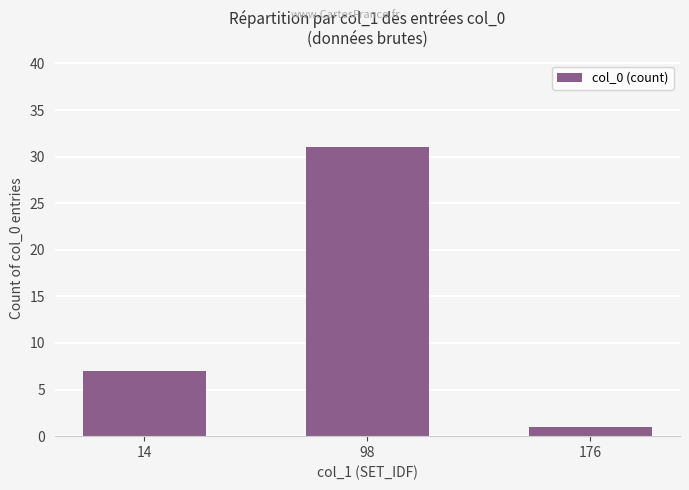

Reading left to right, transcribe all the data shown in this chart.

14=7	98=31	176=1